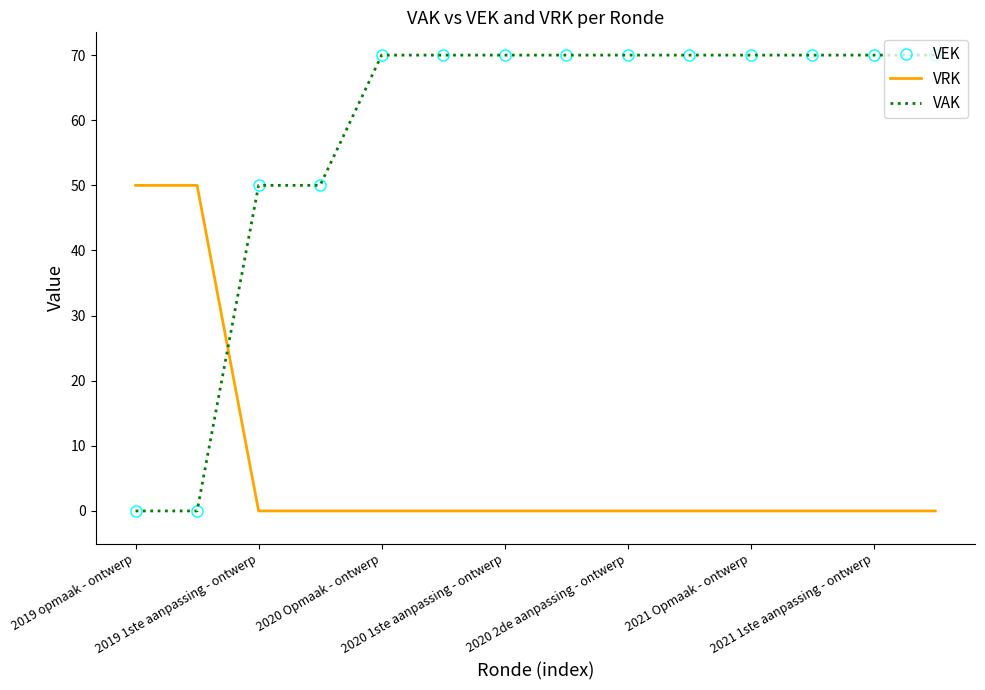

At which category does the chart reach its peak across all series?

2020 Opmaak - ontwerp